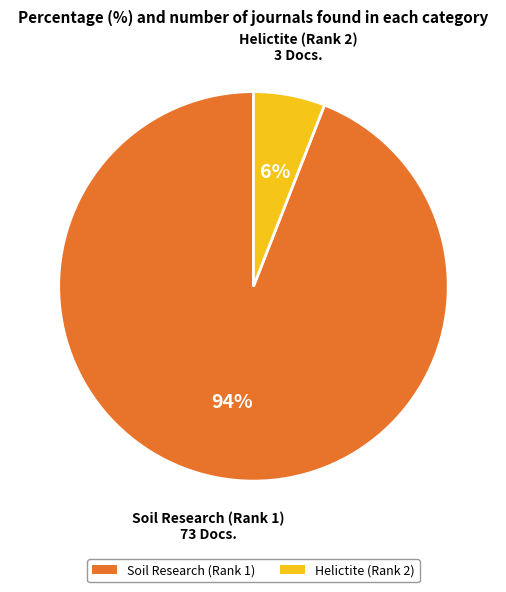

To the nearest percent, what is the difference between the largest and smallest slice percentages?

88%